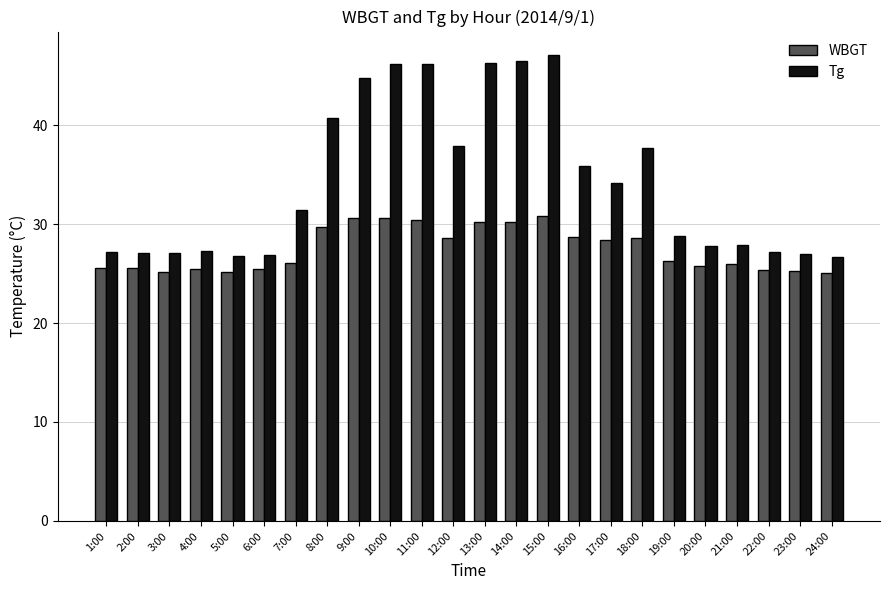

Which series has the largest range (max minus min)?

Tg